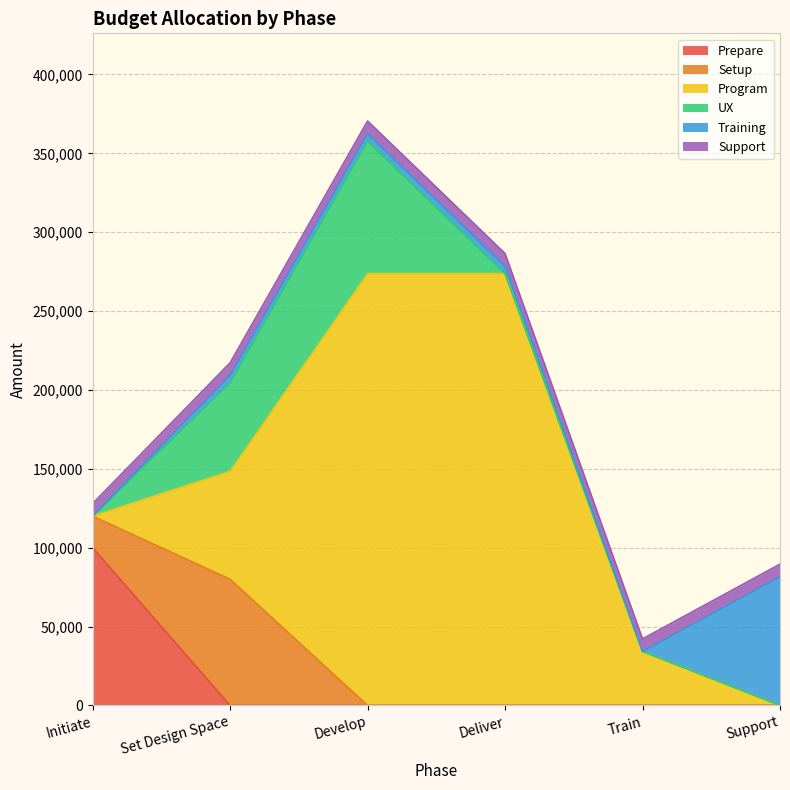

Where do Setup and Training first cross each other?

Set Design Space and Develop